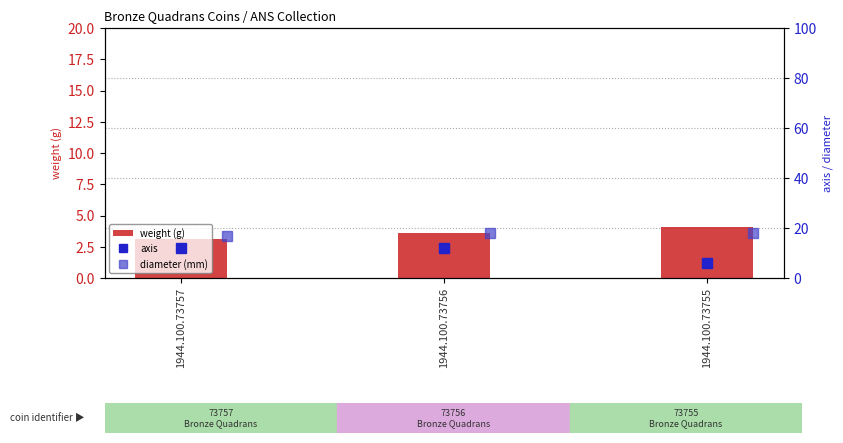

Is it true that weight (g) equals 4.1 at 1944.100.73755?

True